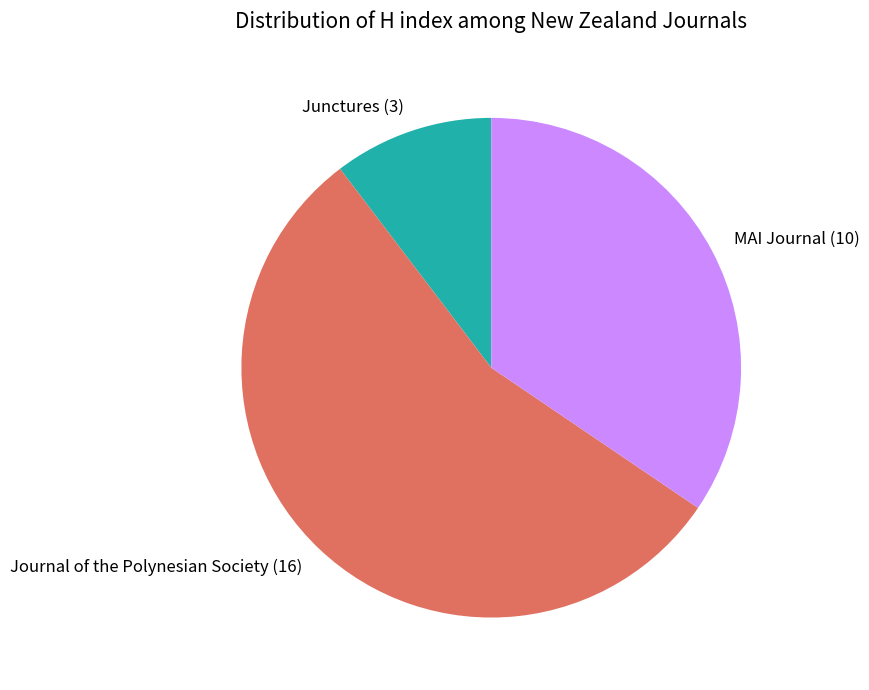

Count the number of slices in the pie.

3